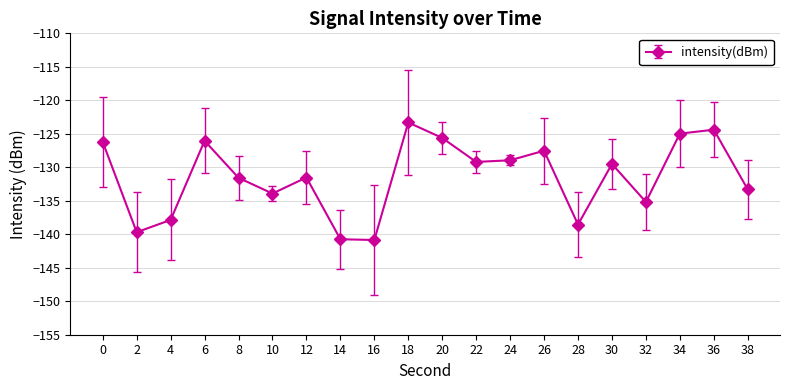

What is the change in value from 8 to 14?

-9.2